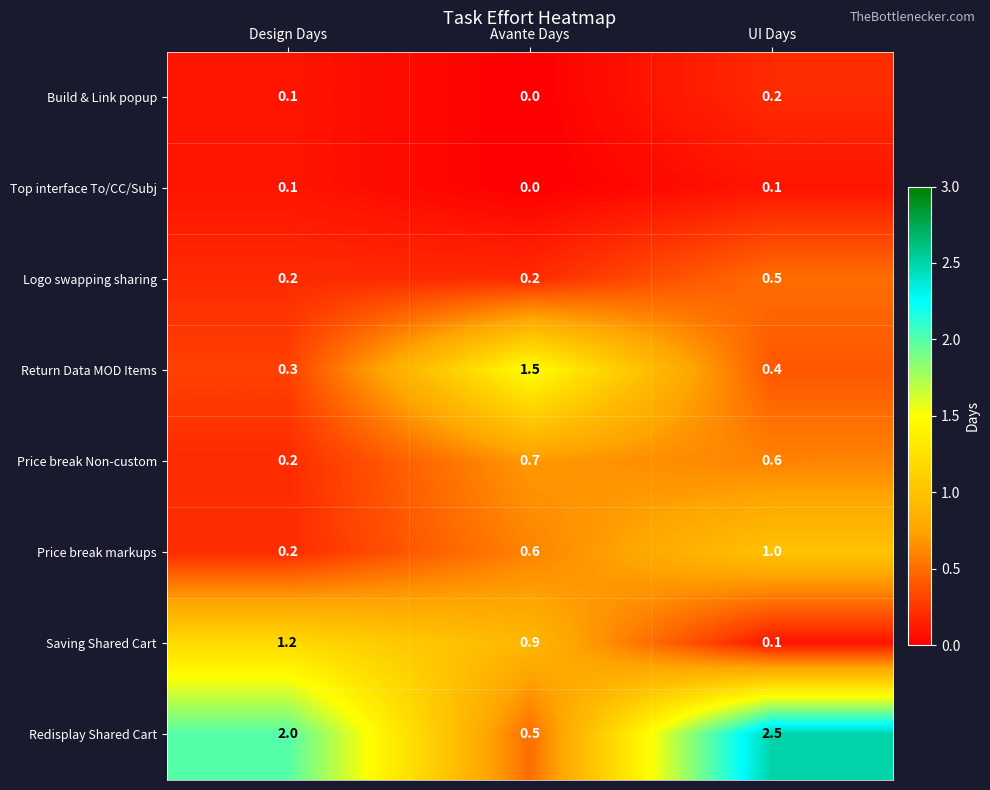

Which series has the largest total across all categories?

Redisplay Shared Cart